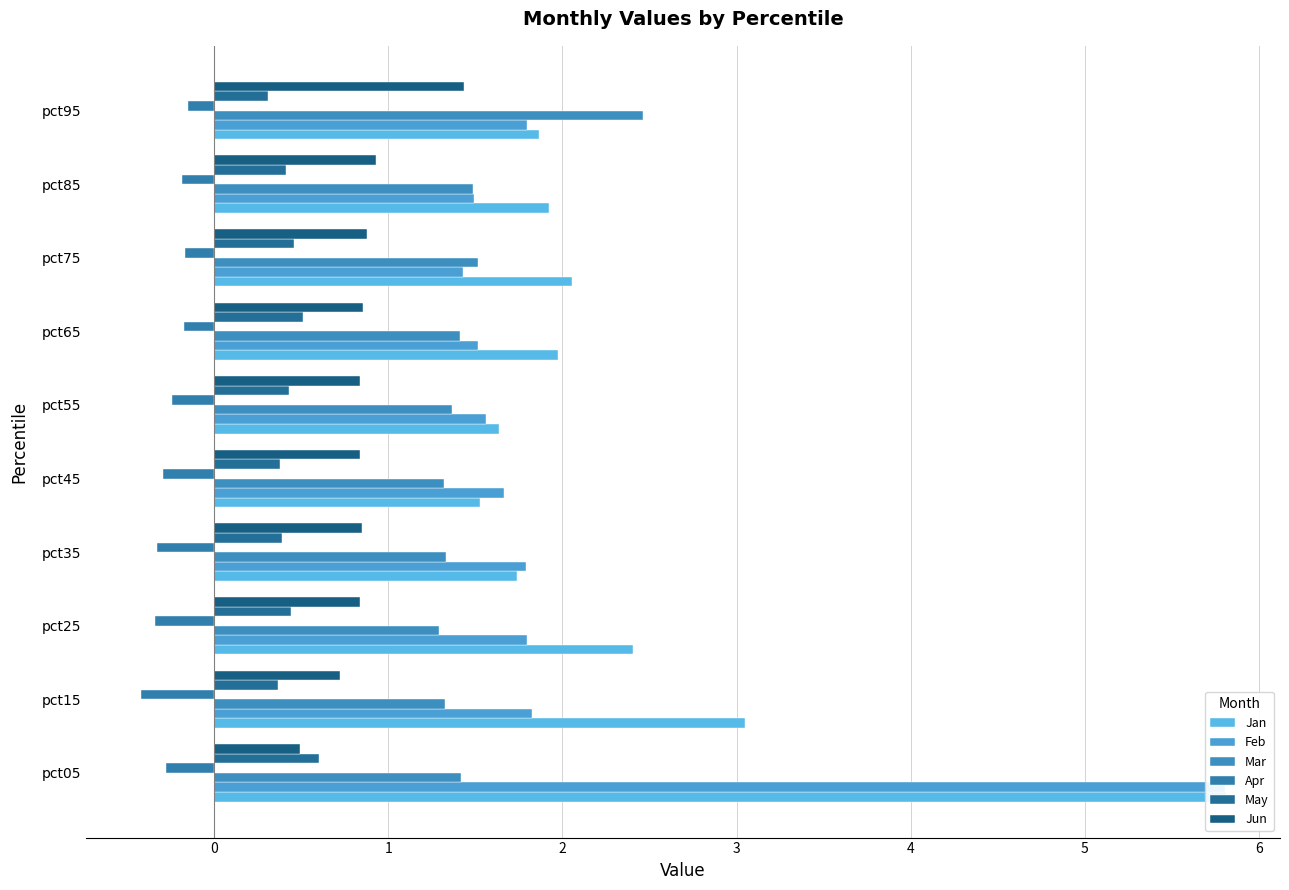

The Apr series shows -0.1 at pct85. True or false?

False